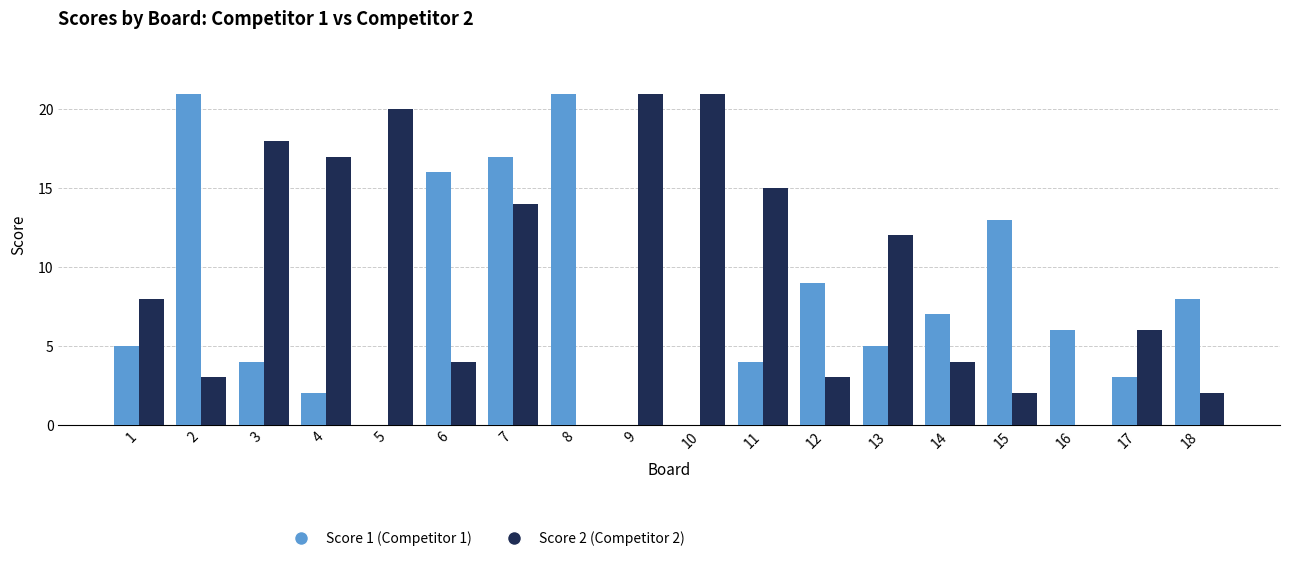

Are the bars horizontal?

No